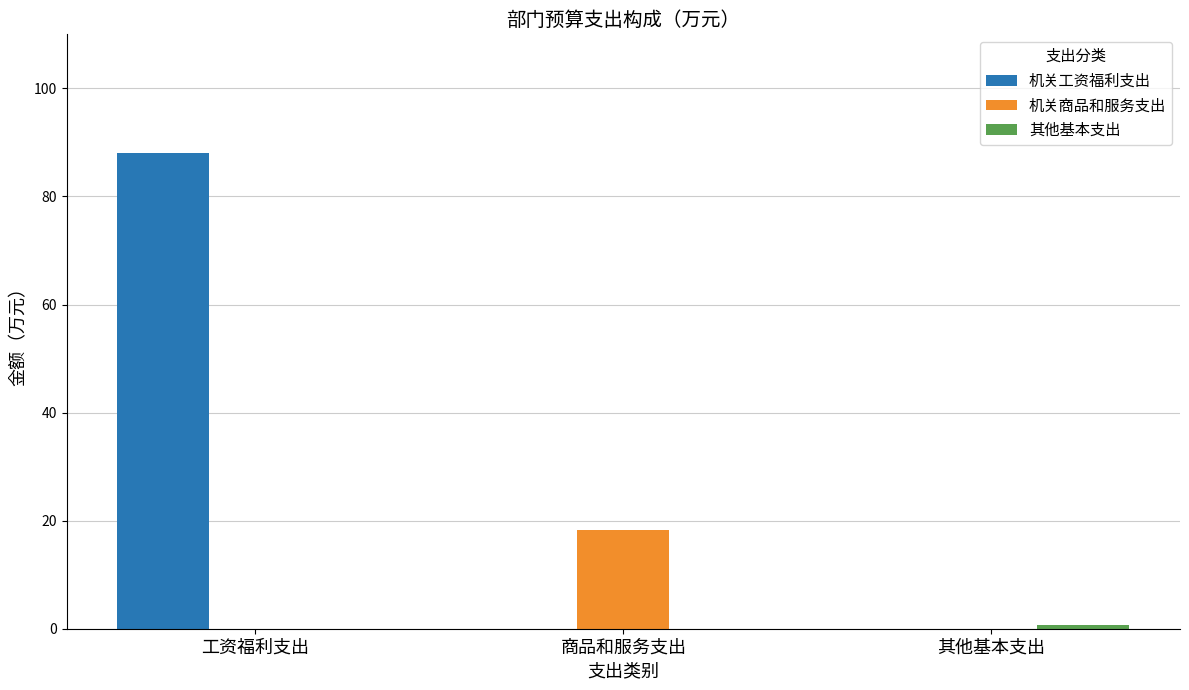

True or false: 机关商品和服务支出 has a value of 11.3 at 工资福利支出.

False